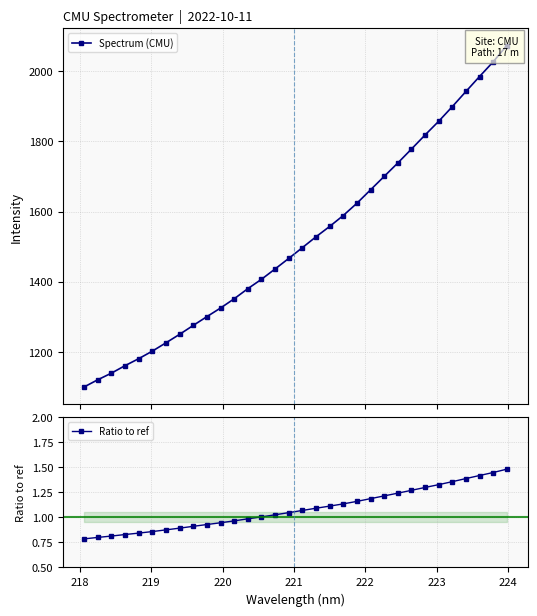

How many lines are shown in the chart?

2